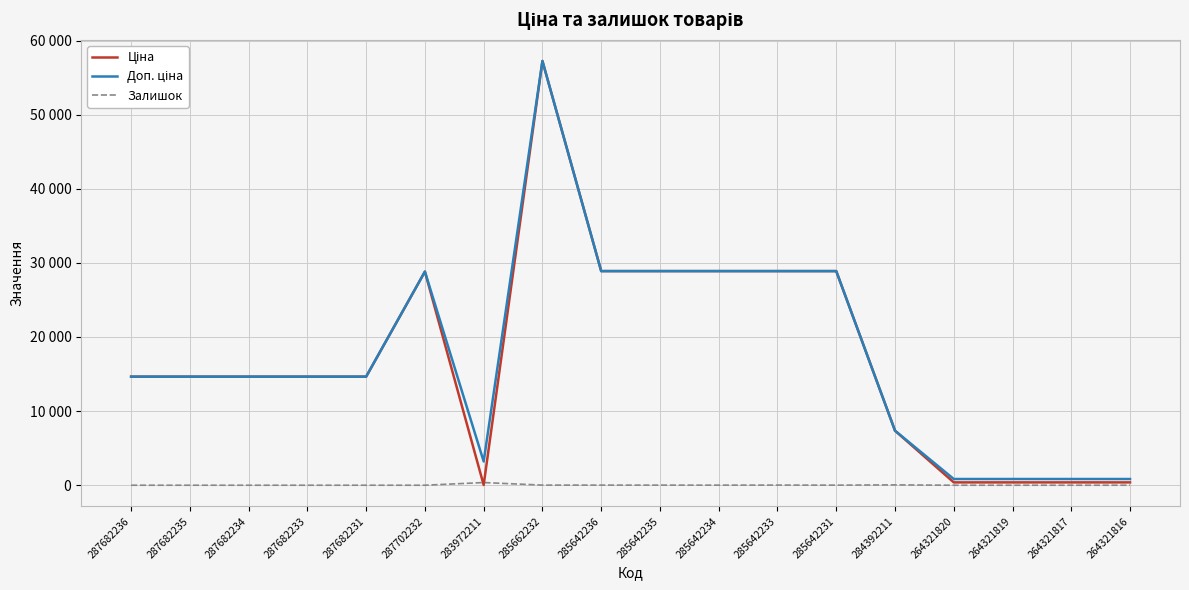

What is the sum of all Доп. ціна values?

317681.9